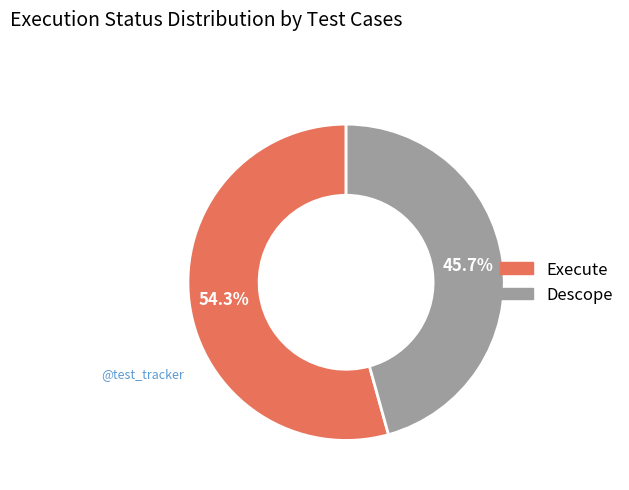

To the nearest percent, what is the average slice percentage?

50%